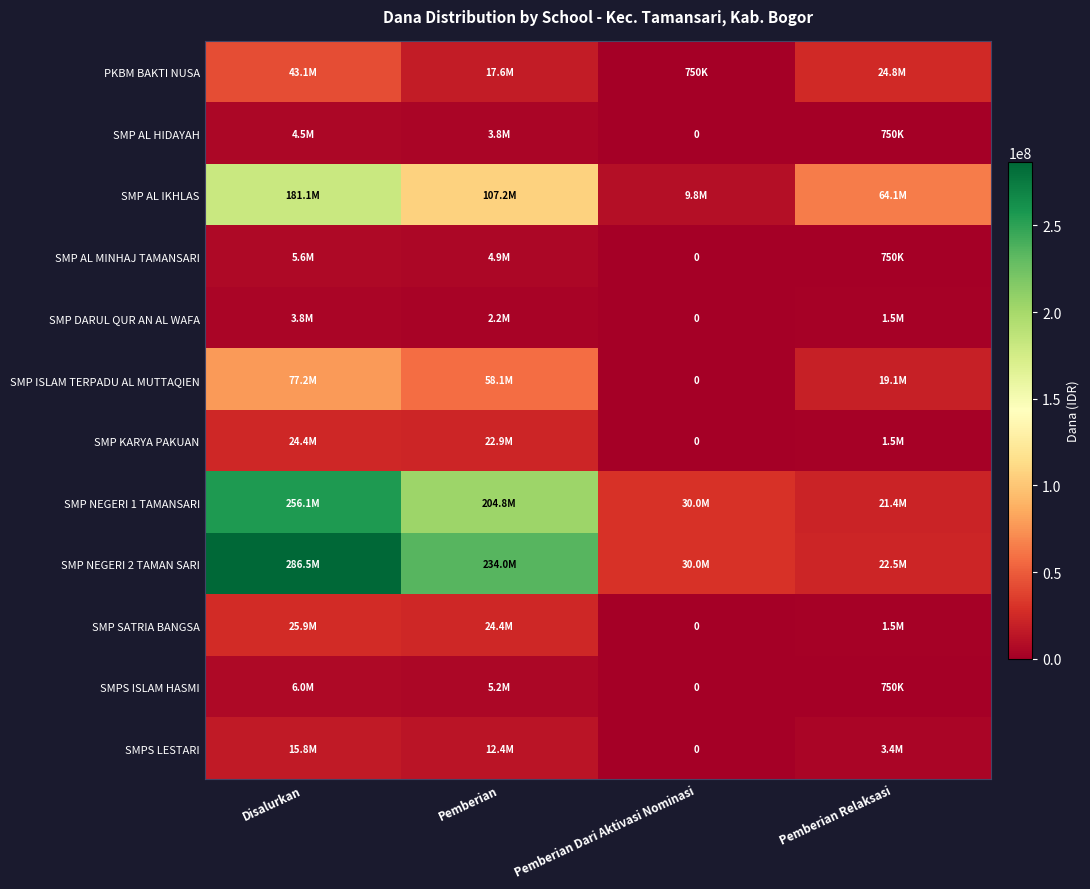

Is the value of SMPS ISLAM HASMI at Pemberian greater than the value of SMP DARUL QUR AN AL WAFA at Pemberian?

Yes